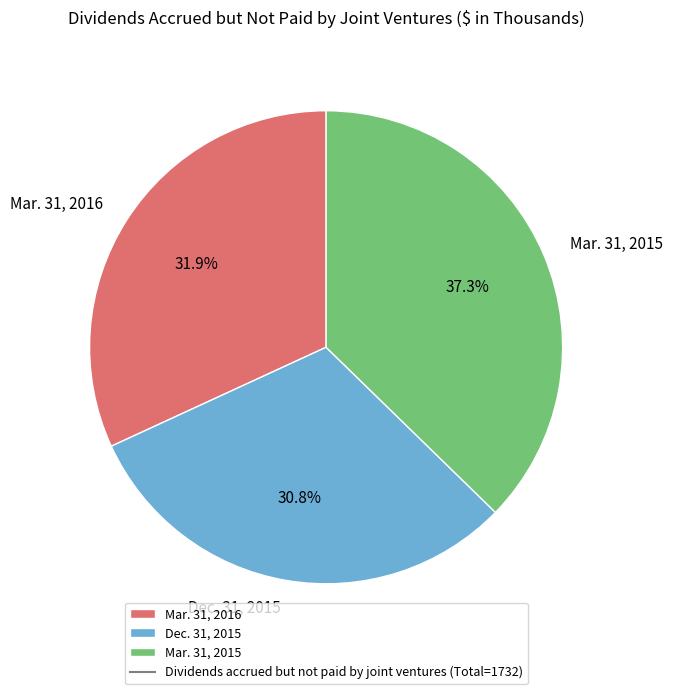

Which category has the smallest portion of the pie?

Dec. 31, 2015